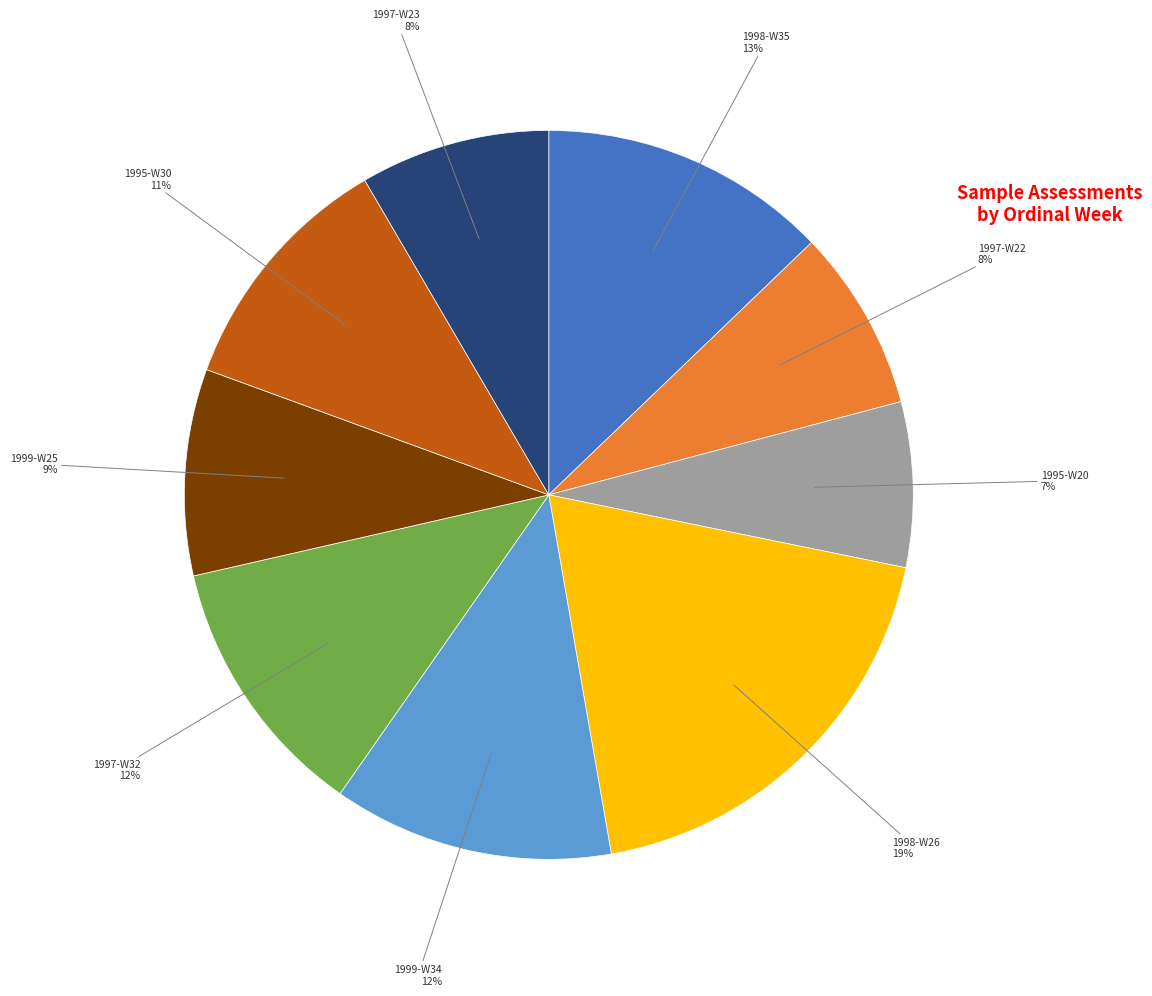

To the nearest percent, what is the average slice percentage?

11%